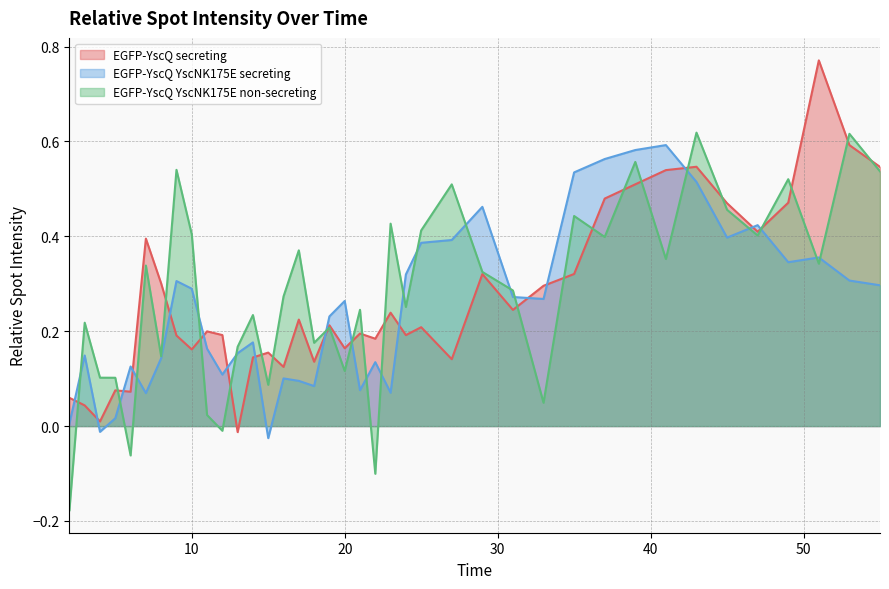

What are all the series names shown in the legend?

EGFP-YscQ secreting, EGFP-YscQ YscNK175E secreting, EGFP-YscQ YscNK175E non-secreting